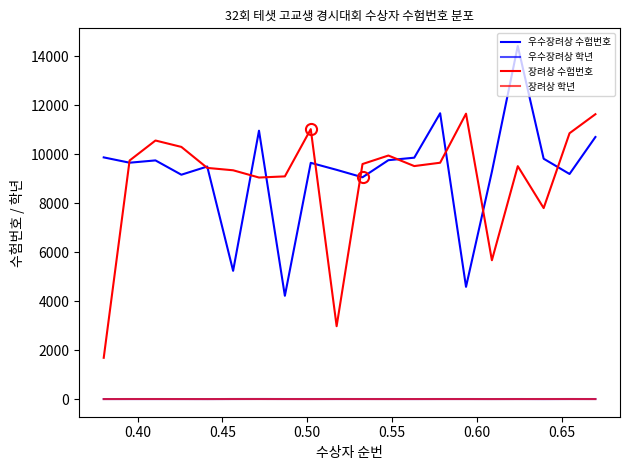

Reading left to right, transcribe all the data shown in this chart.

우수장려상 수험번호: 9864	9647	9741	9157	9491	5234	10953	4215	9642	9356	9052	9750	9852	11665	4580	9281	14411	9810	9187	10696
우수장려상 학년: 1	1	1	1	0	2	3	2	2	2	2	2	1	2	2	1	2	0	2	2
장려상 수험번호: 1685	9737	10553	10292	9435	9338	9042	9089	11017	2974	9593	9940	9510	9646	11648	5666	9506	7795	10850	11627
장려상 학년: 0	2	2	1	0	2	2	1	0	2	1	0	1	1	1	0	1	2	2	0